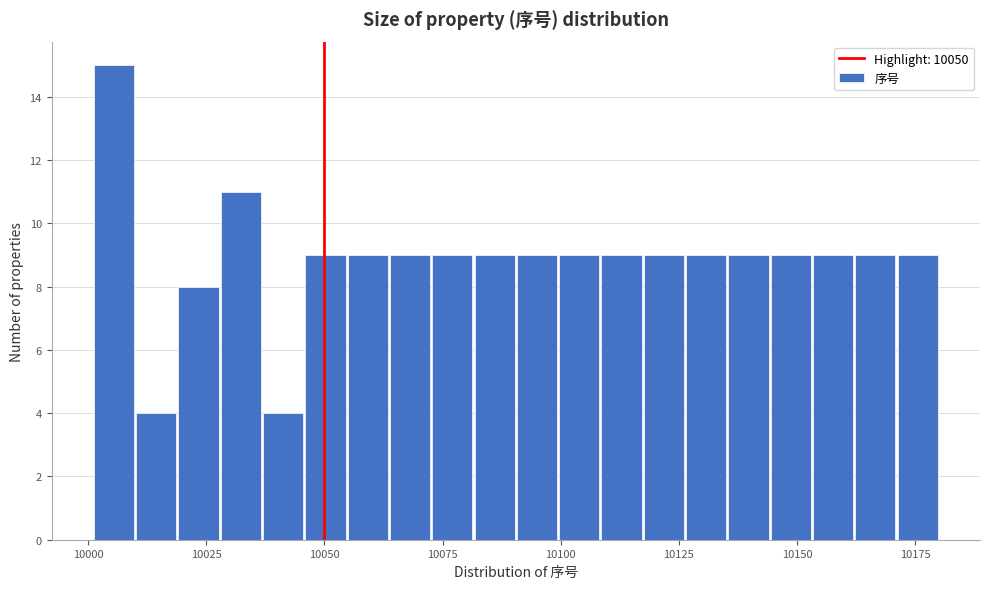

Read against the x-axis, roughly where is the centre of the tallest bar?

10005